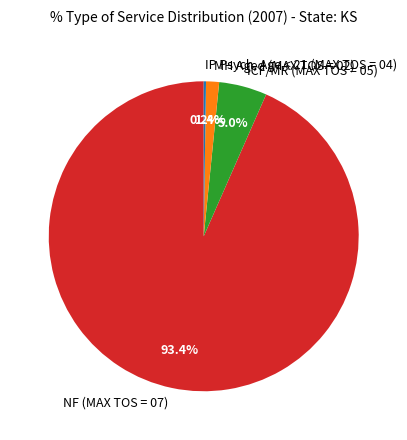

How much of the chart is everything except MH Aged (MAX TOS = 02)?

98.6%